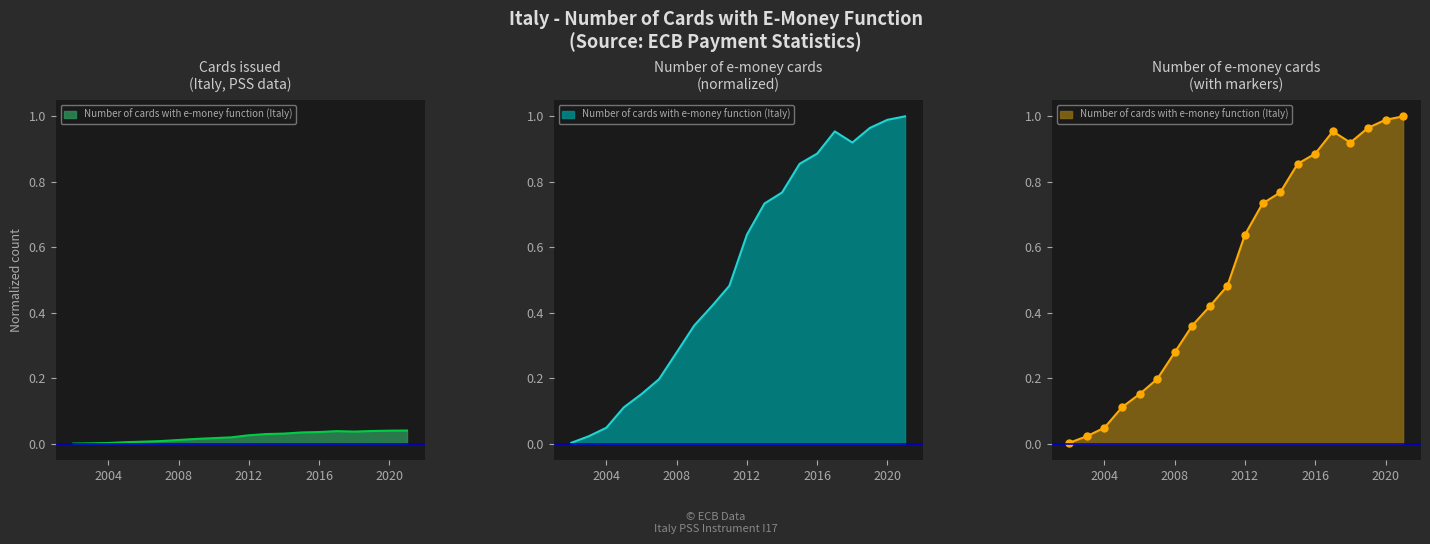

Rank the categories by value from lowest to highest.

2002, 2003, 2004, 2005, 2006, 2007, 2008, 2009, 2010, 2011, 2012, 2013, 2014, 2015, 2016, 2018, 2017, 2019, 2020, 2021